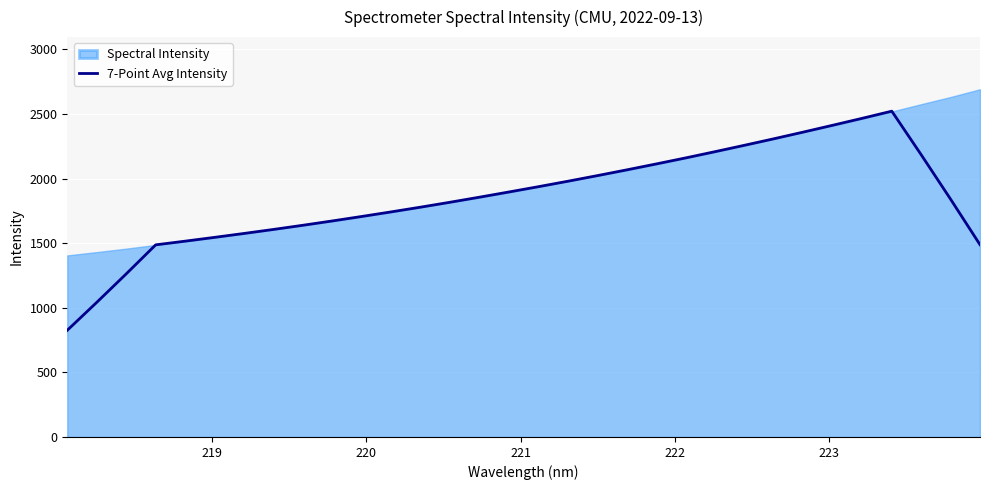

What is the minimum value for 7-Point Avg Intensity?

825.9